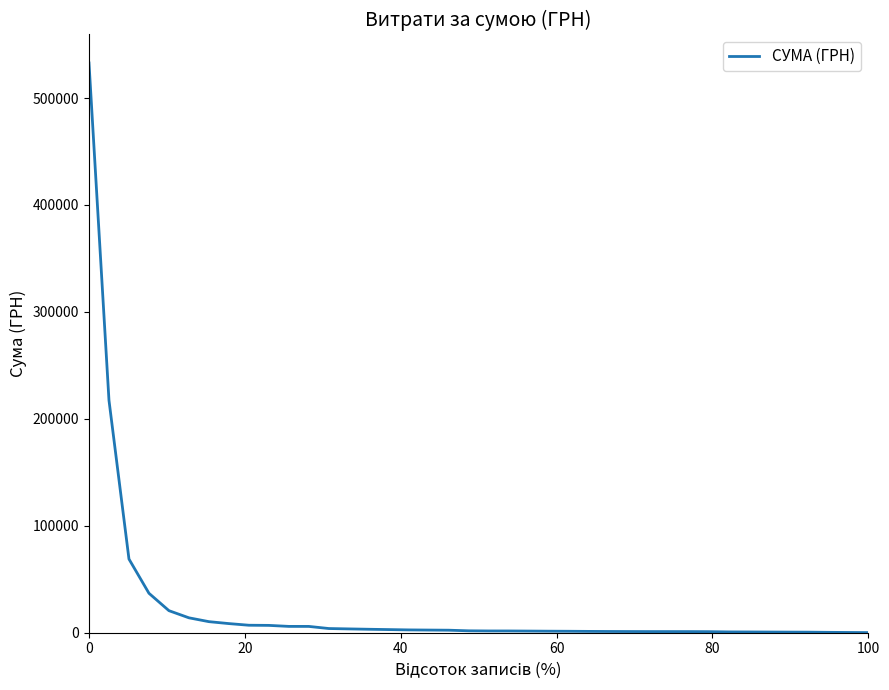

What is the maximum value shown in the chart?

532782.7